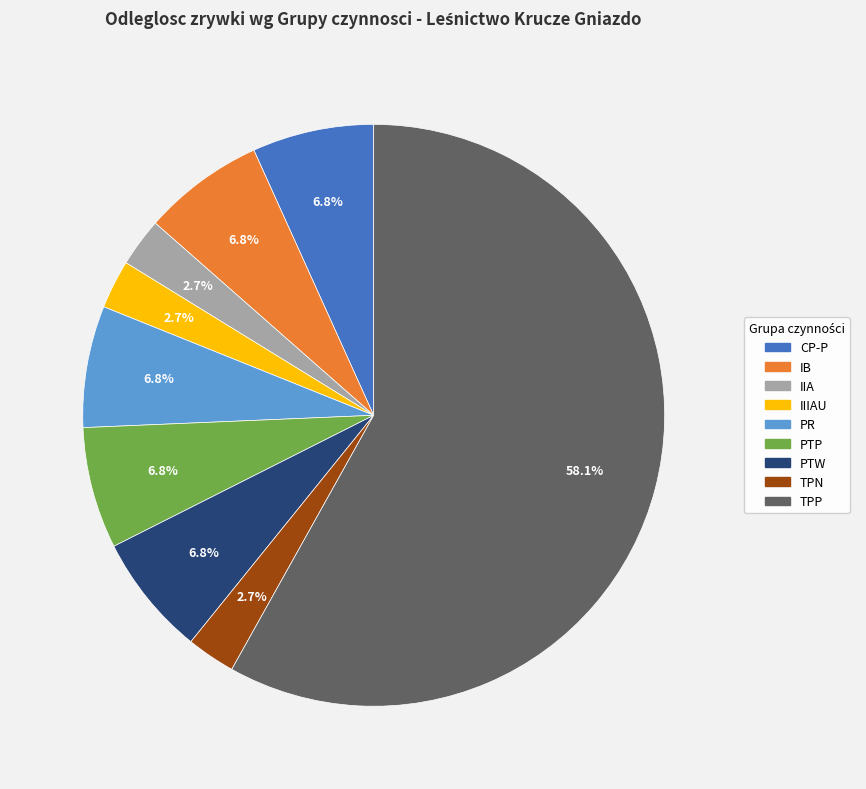

Which slice is the largest?

TPP